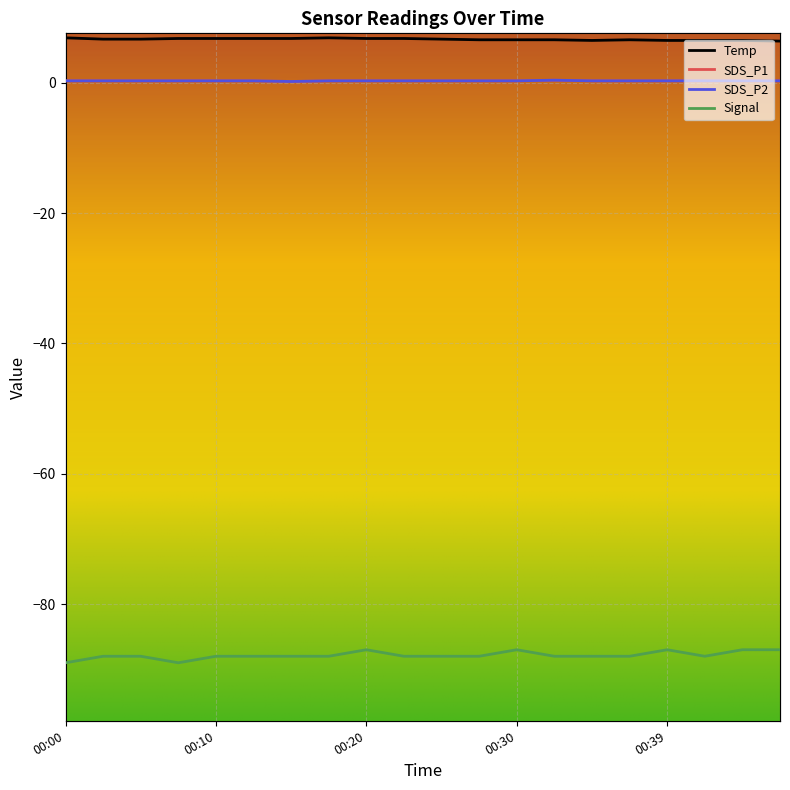

Reading right to left, extract all data points from this chart.

Temp: 6.4	6.5	6.5	6.5	6.6	6.5	6.6	6.6	6.6	6.7	6.8	6.8	6.9	6.8	6.8	6.8	6.8	6.7	6.7	6.9
SDS_P1: 0.3	0.3	0.3	0.3	0.3	0.3	0.4	0.3	0.3	0.3	0.3	0.3	0.3	0.2	0.3	0.3	0.3	0.3	0.3	0.3
SDS_P2: 0.3	0.3	0.3	0.3	0.3	0.3	0.4	0.3	0.3	0.3	0.3	0.3	0.3	0.2	0.3	0.3	0.3	0.3	0.3	0.3
Signal: -87.0	-87.0	-88.0	-87.0	-88.0	-88.0	-88.0	-87.0	-88.0	-88.0	-88.0	-87.0	-88.0	-88.0	-88.0	-88.0	-89.0	-88.0	-88.0	-89.0